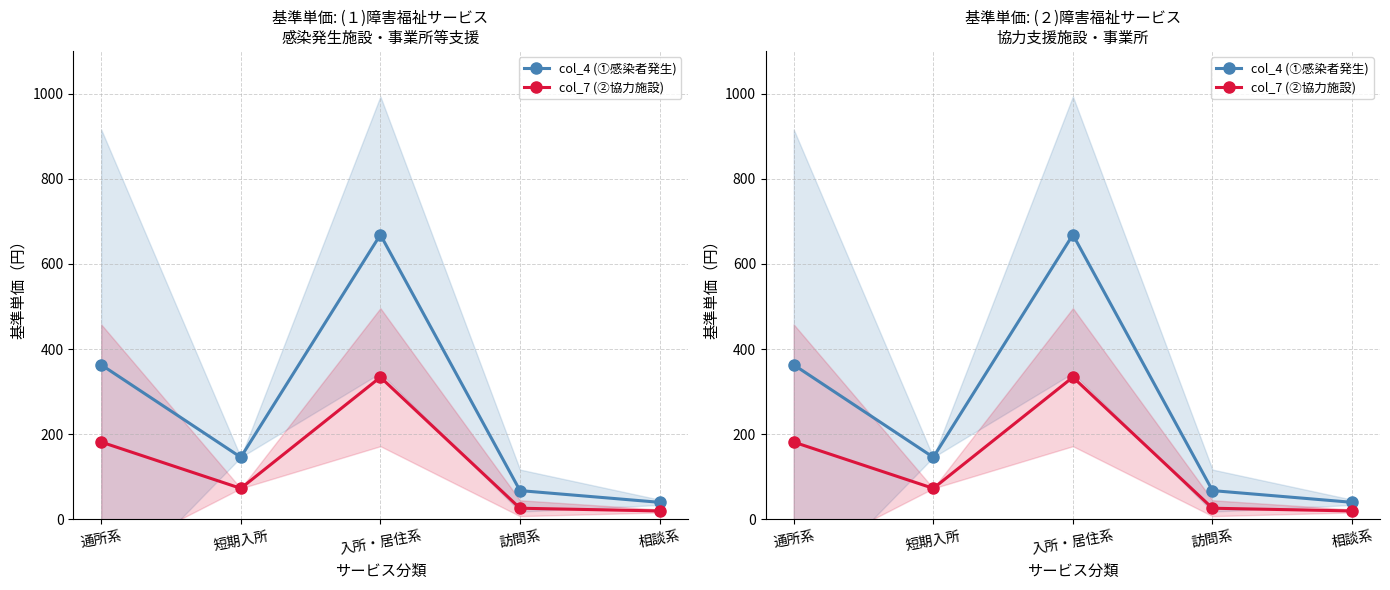

What is the difference between the second highest and minimum values in the col_4 (①感染者発生) series?

322.9